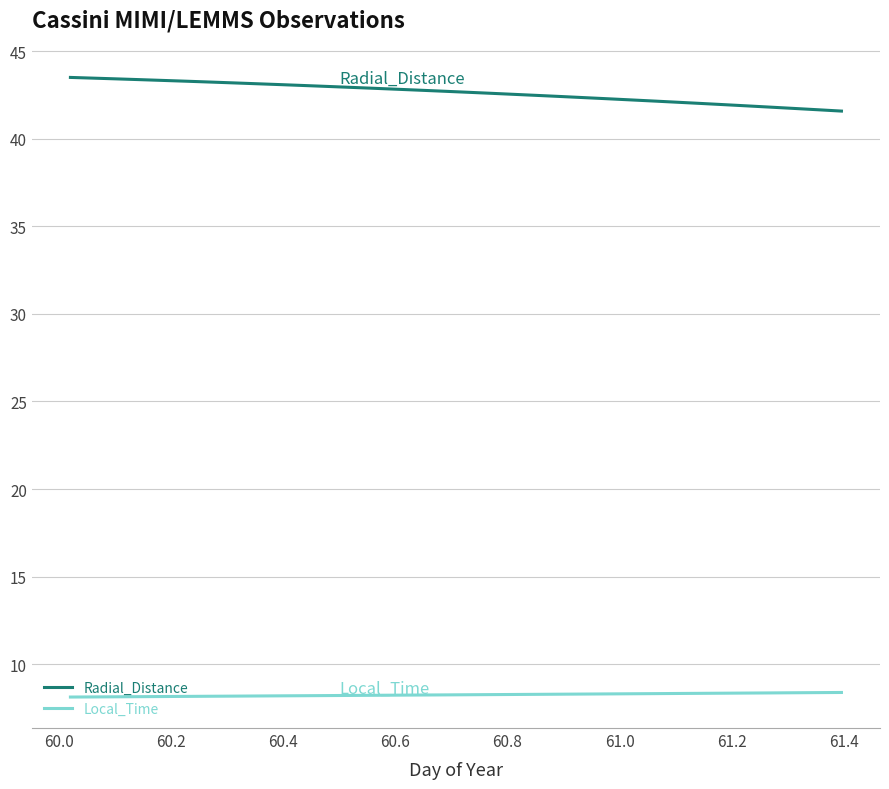

Rank the series by their maximum value, from highest to lowest.

Radial_Distance, Local_Time